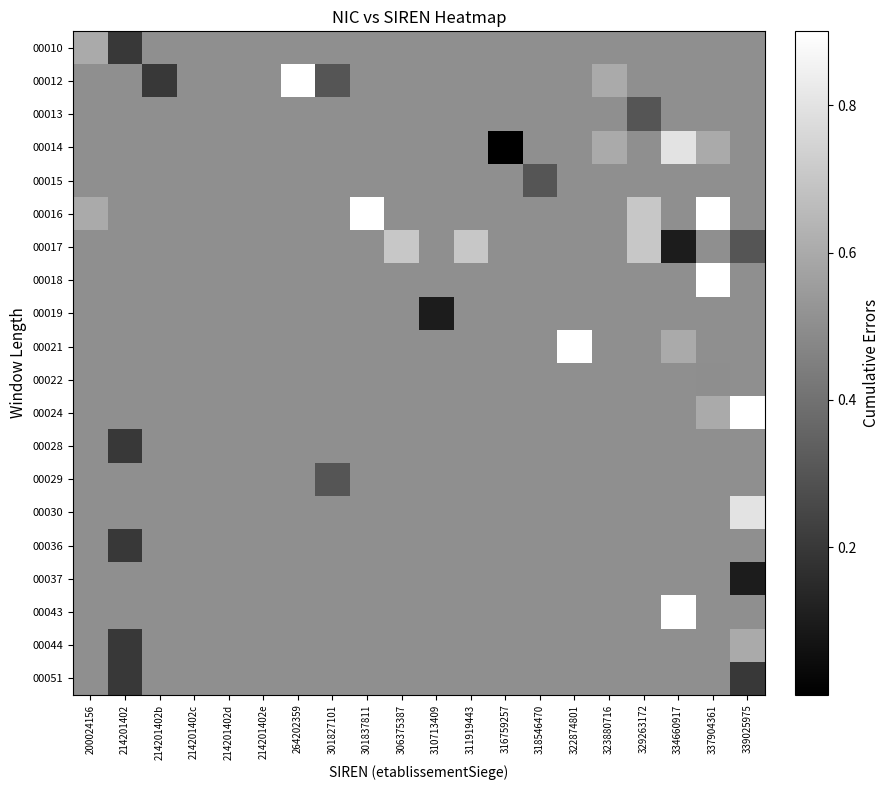

How many data points does each series have?

20